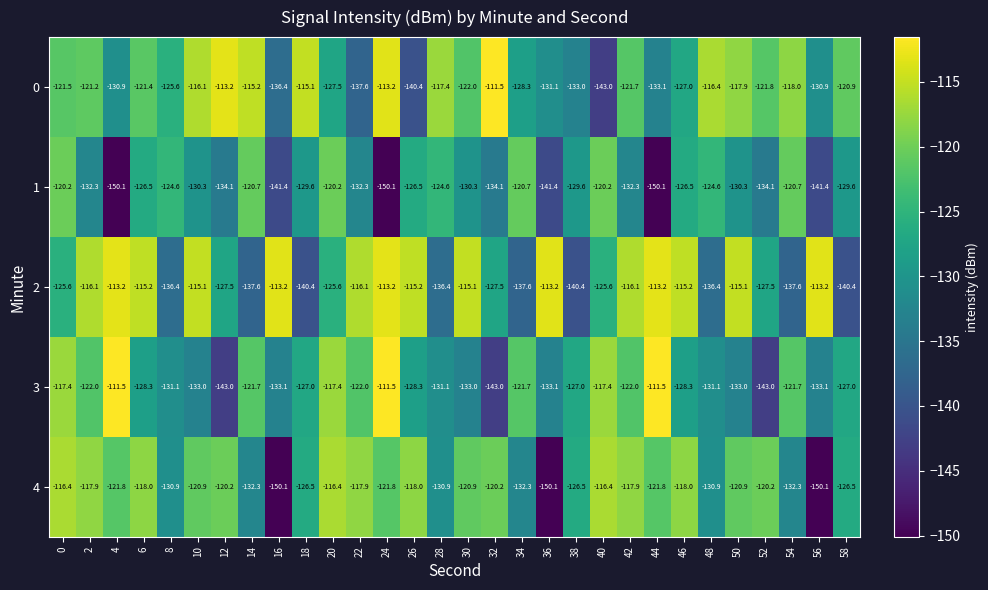

Which series changed the most between 2 and 16?

4